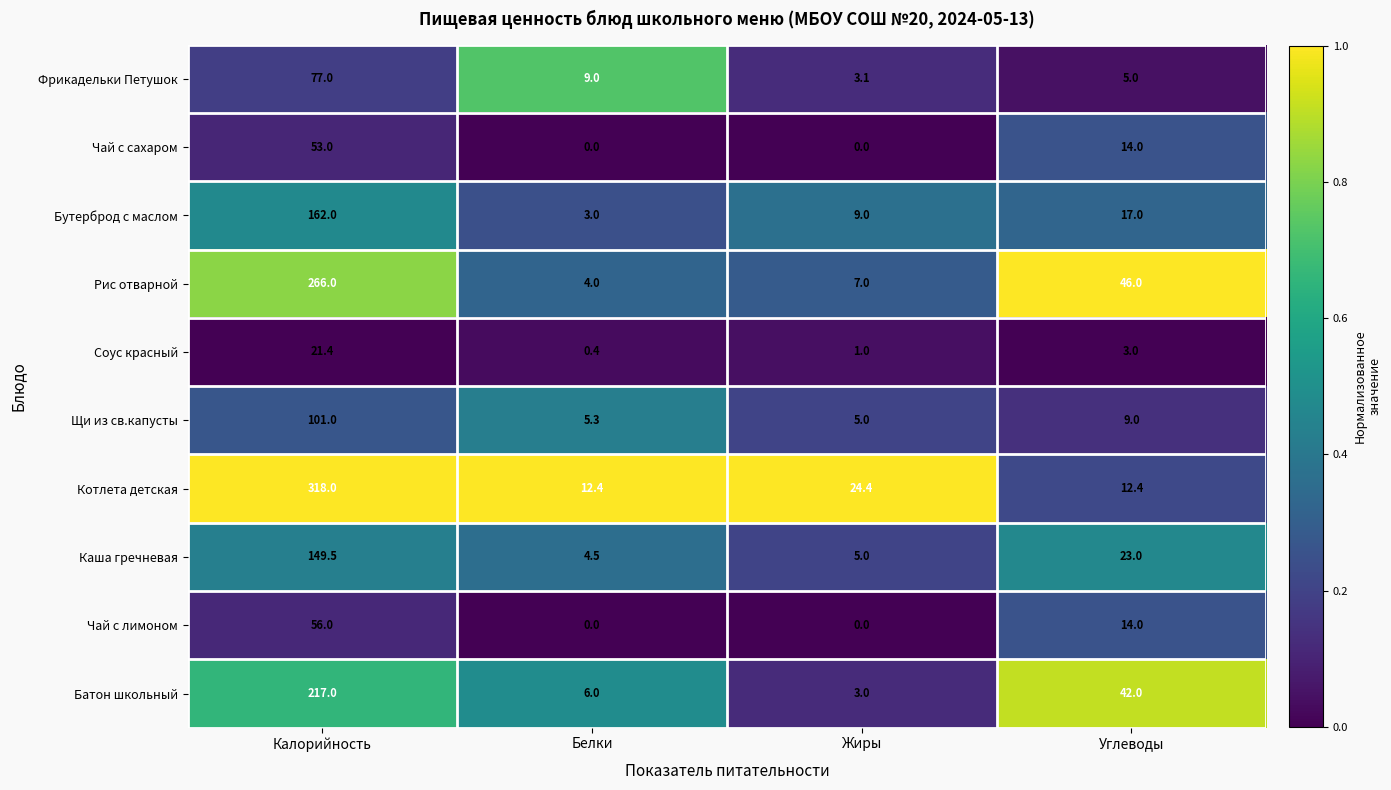

Which category has the highest value across all series?

Калорийность